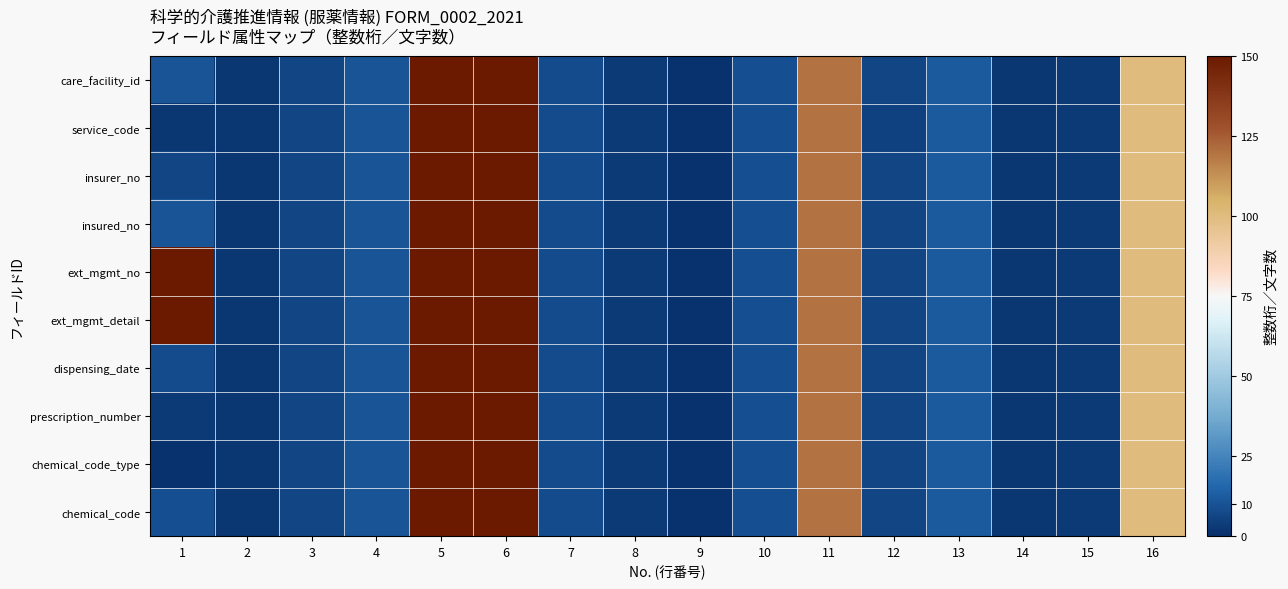

Which series has the largest total across all categories?

ext_mgmt_no